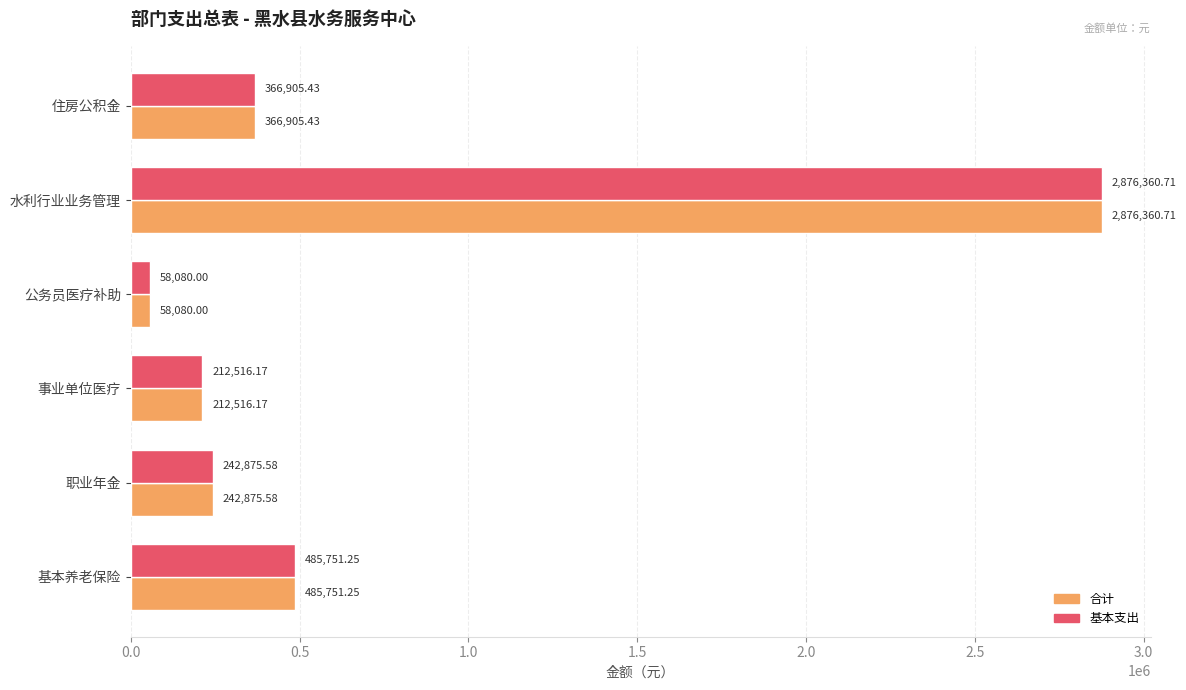

List the labels in order of 合计 value, largest first.

水利行业业务管理, 基本养老保险, 住房公积金, 职业年金, 事业单位医疗, 公务员医疗补助